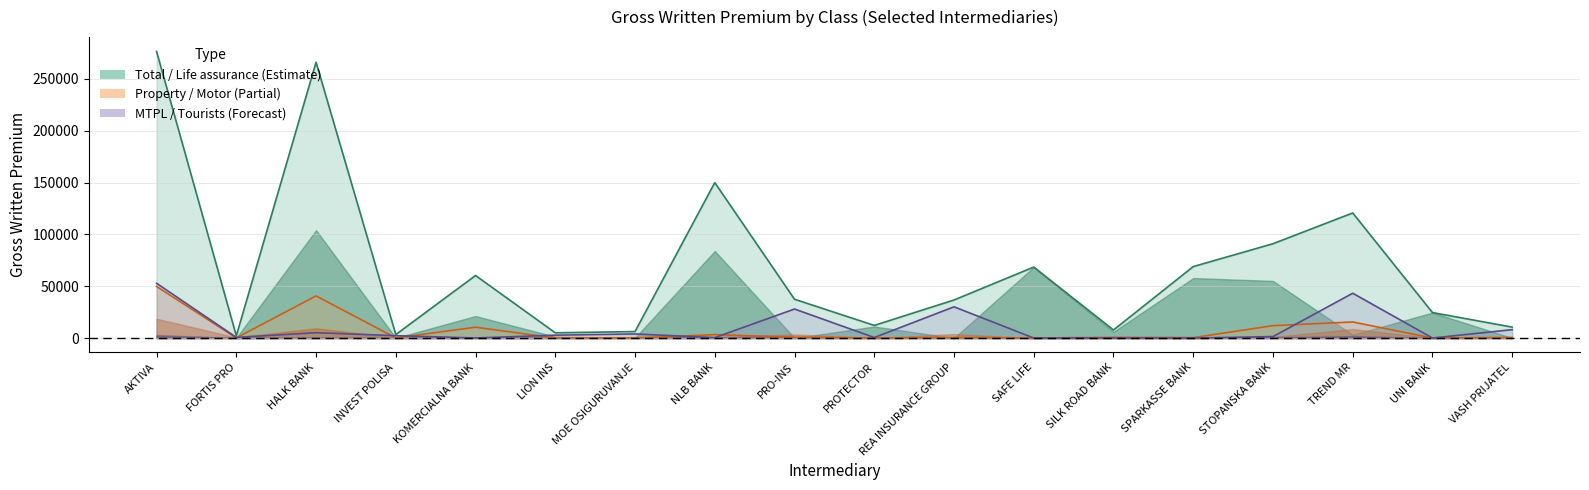

Read the Property fire and nat.forces value at NLB BANK, to the nearest 100.

3200